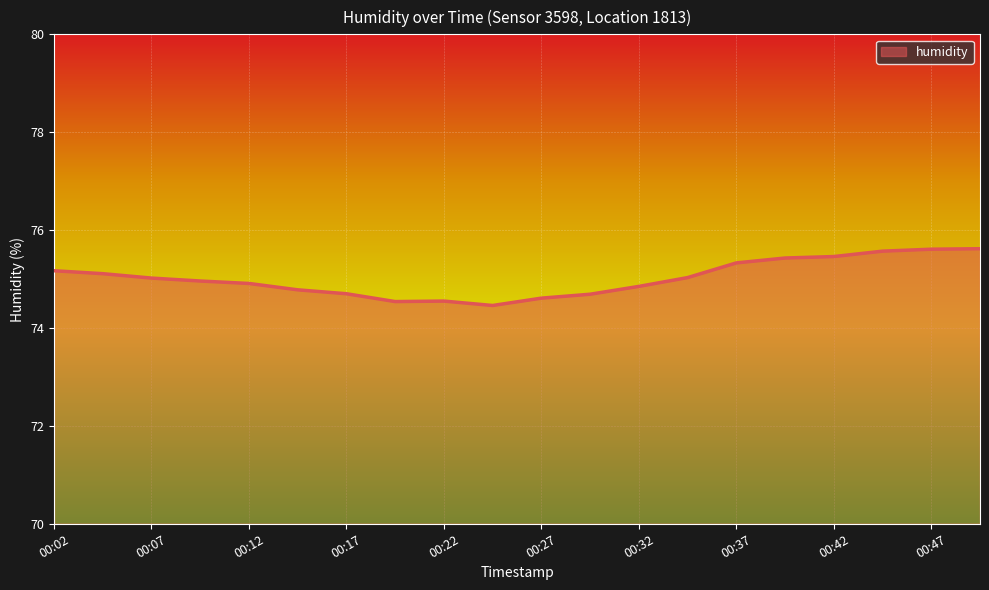

What is the greatest value displayed?

75.6